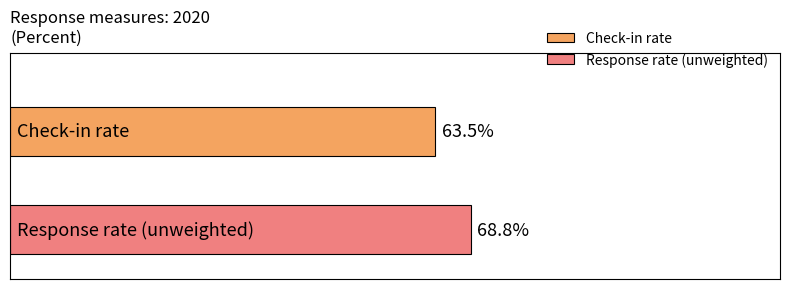

Which series has the largest range (max minus min)?

Check-in rate